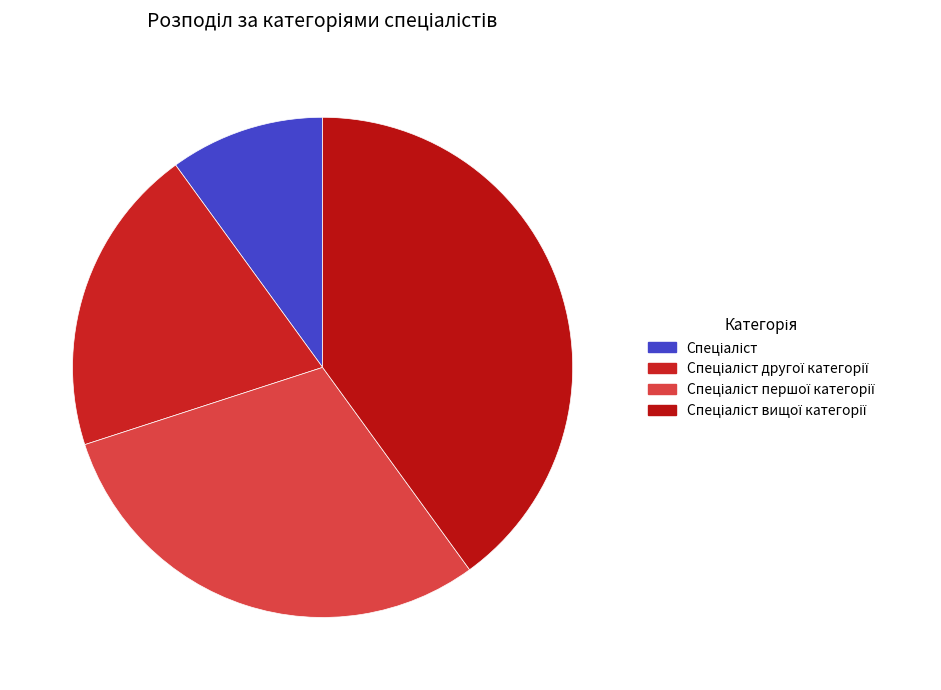

How many slices are in this pie chart?

4